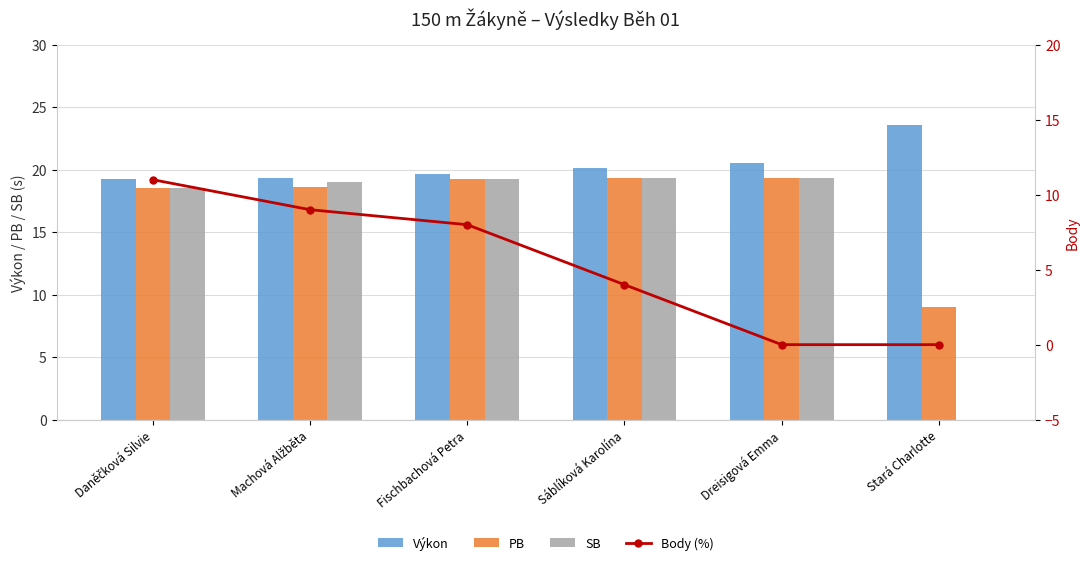

The value of Výkon at Fischbachová Petra is 12.1. True or false?

False